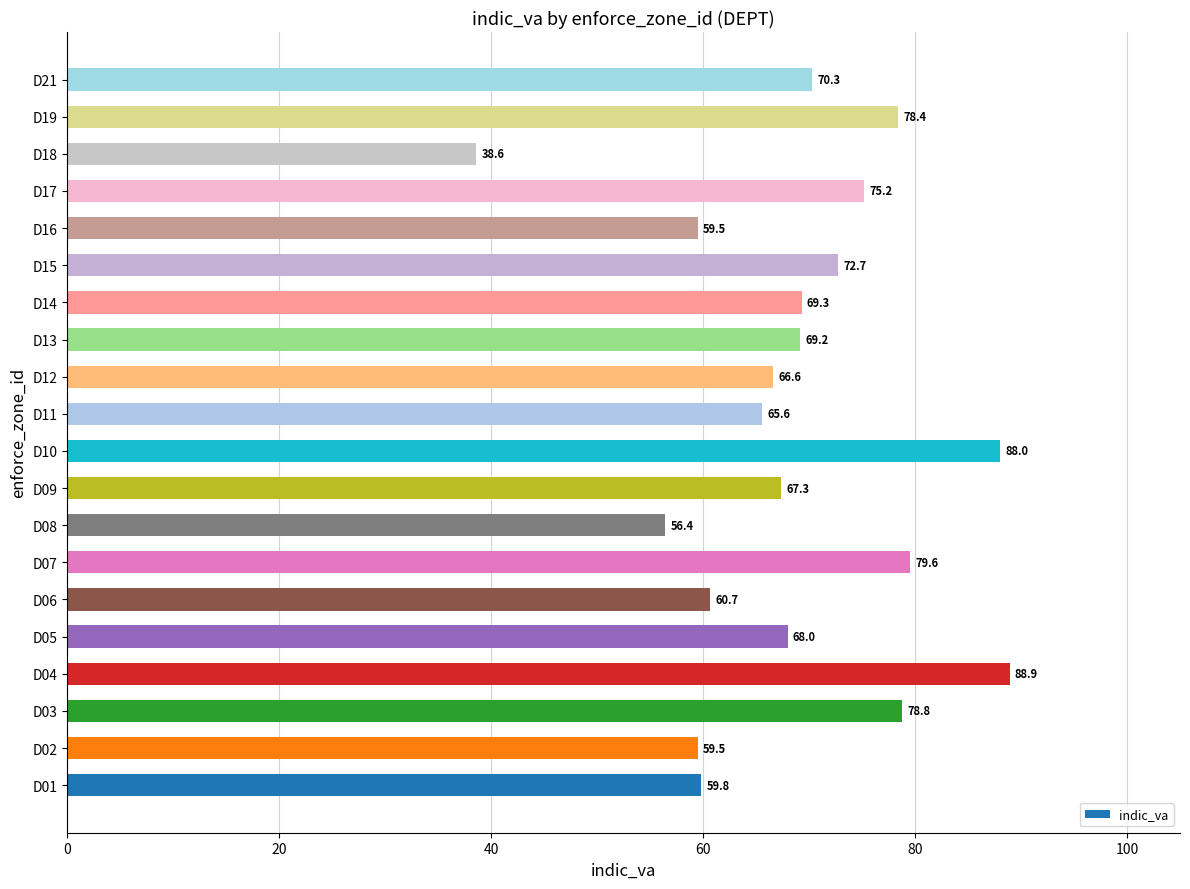

Reading top to bottom, transcribe all the data shown in this chart.

70.3	78.4	38.6	75.2	59.5	72.7	69.3	69.2	66.6	65.6	88.0	67.3	56.4	79.6	60.7	68.0	88.9	78.8	59.5	59.8